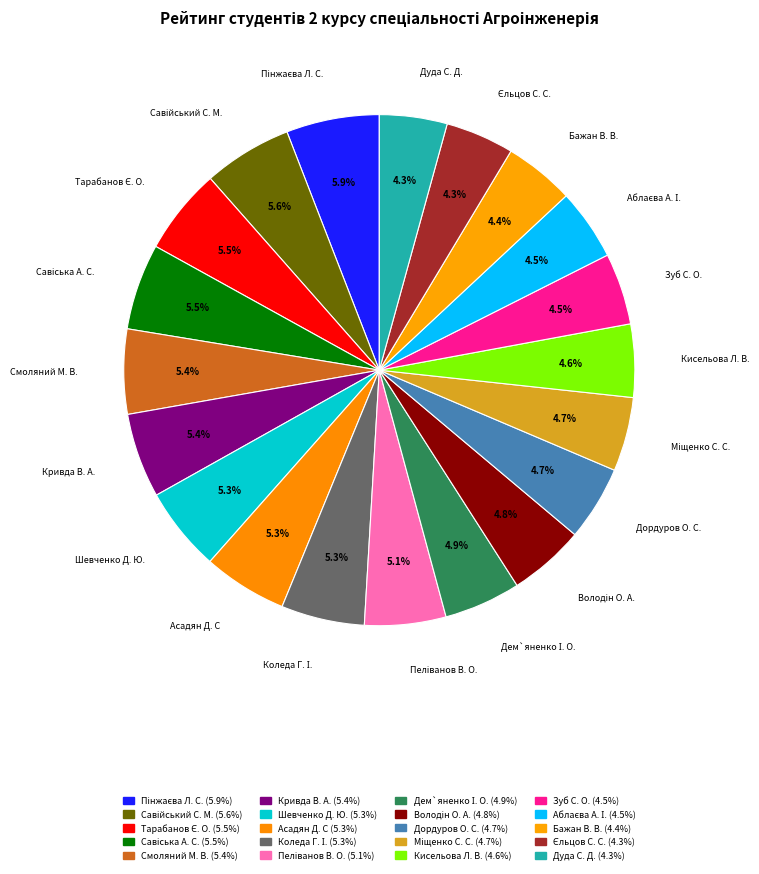

How many slices are in this pie chart?

20